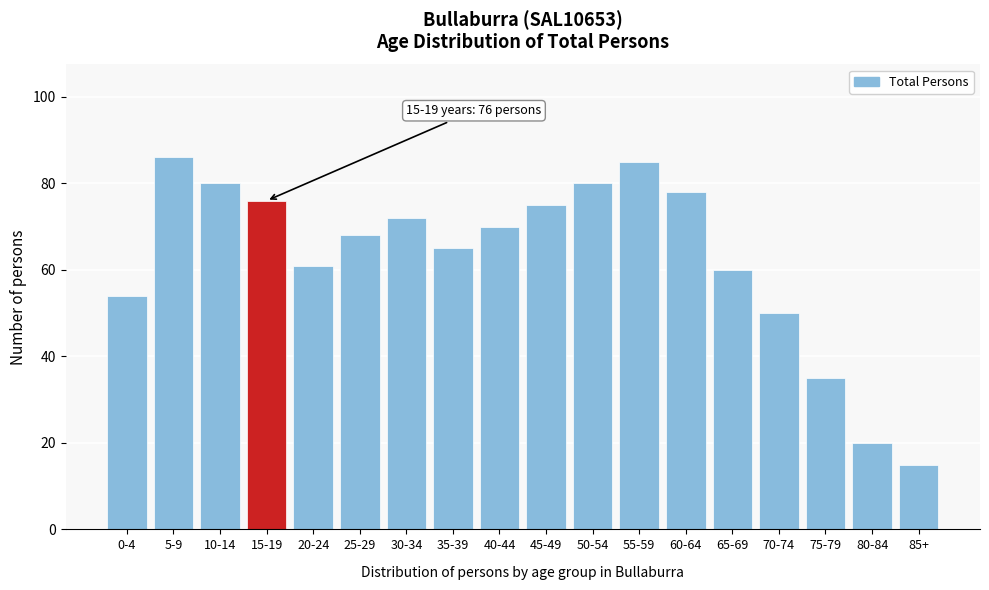

Reading left to right, extract all data points from this chart.

0-4=54	5-9=86	10-14=80	15-19=76	20-24=61	25-29=68	30-34=72	35-39=65	40-44=70	45-49=75	50-54=80	55-59=85	60-64=78	65-69=60	70-74=50	75-79=35	80-84=20	85+=15